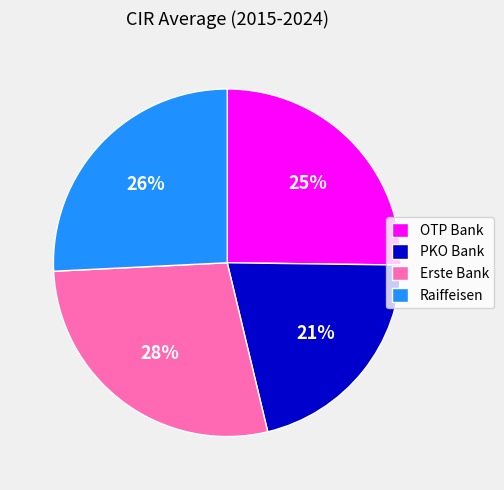

Which category has the smallest portion of the pie?

PKO Bank